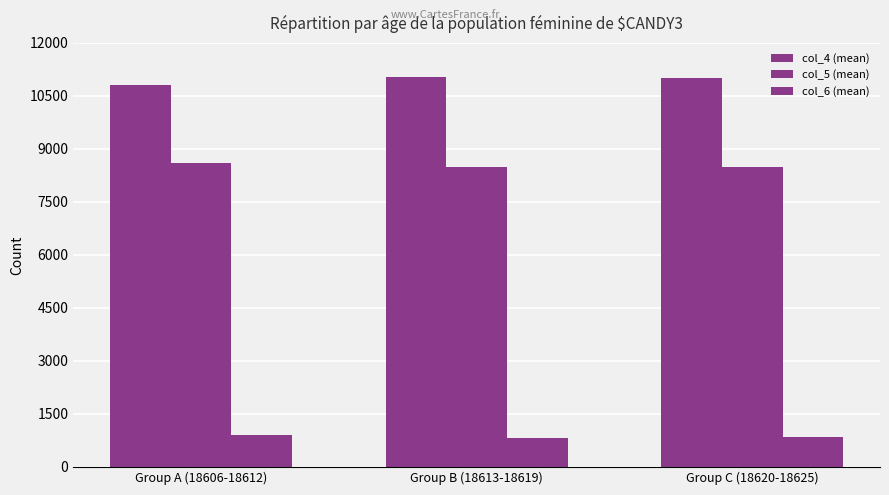

How many distinct data groups are displayed?

3